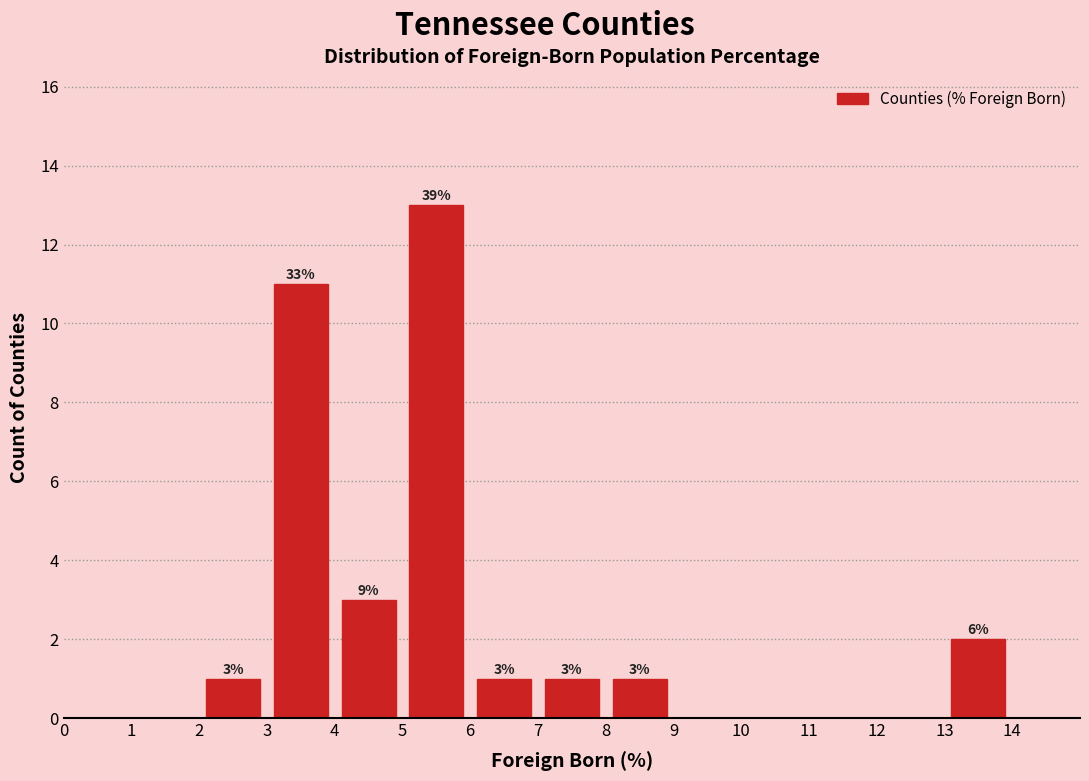

Over which range of the x-axis is the bar tallest?

5 to 6